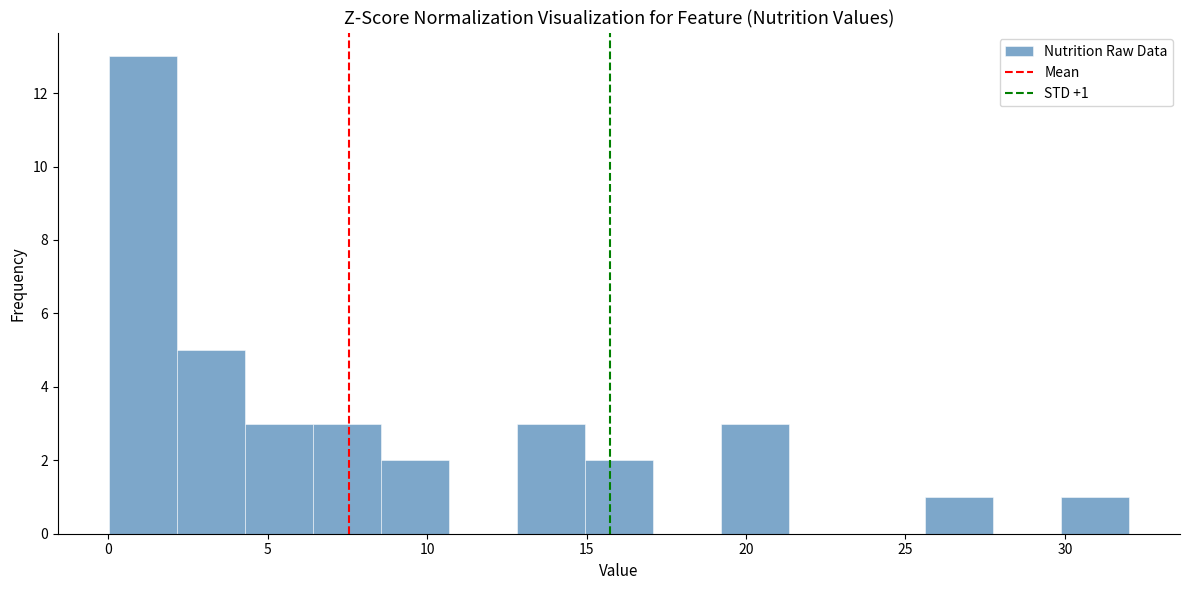

Over which range of the x-axis is the bar tallest?

0.0 to 2.0